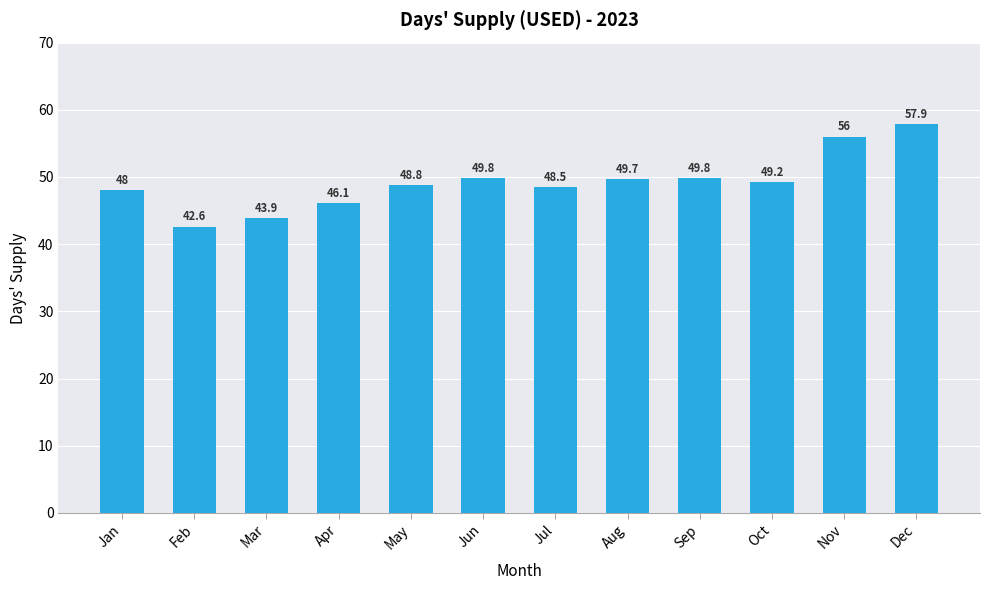

What is the change in value from Jan to Nov?

+8.0